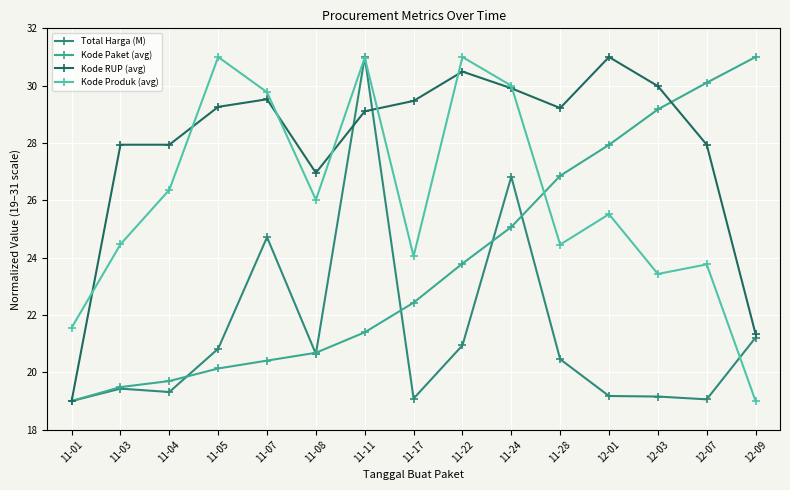

How many lines are shown in the chart?

4